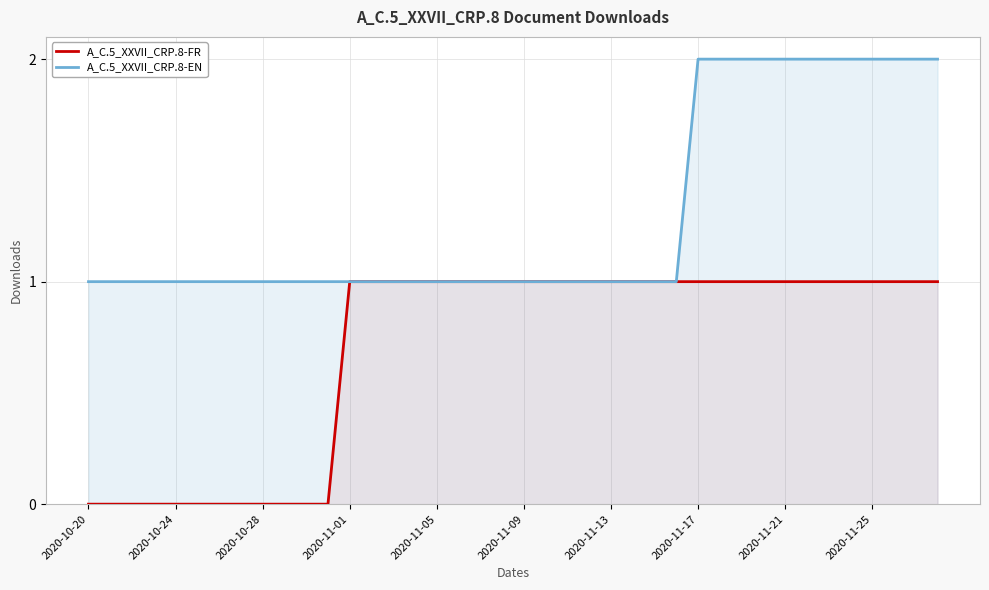

Which series has the largest total across all categories?

A_C.5_XXVII_CRP.8-EN